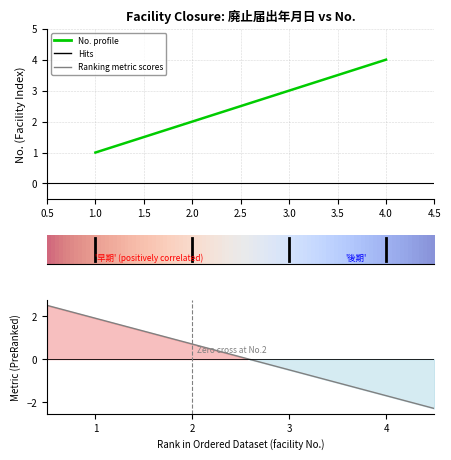

What is the greatest value displayed?

4